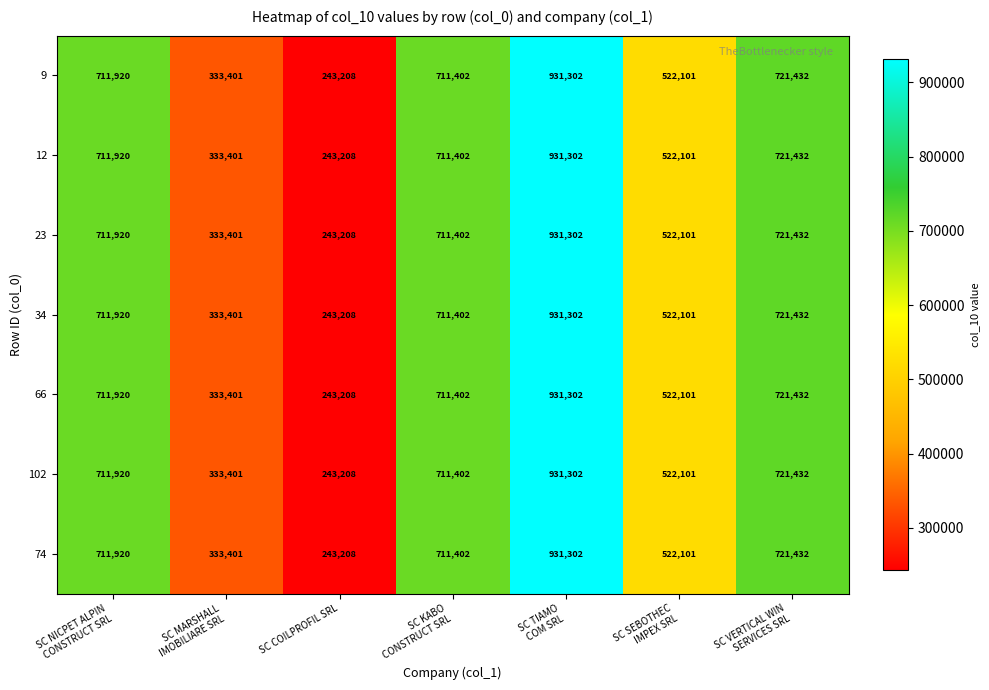

True or false: 9 has a value of 79380 at SC COILPROFIL SRL.

False